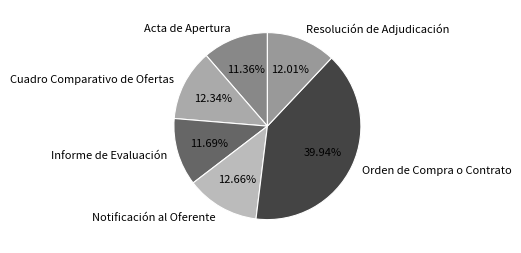

Which category has the biggest portion of the pie?

Orden de Compra o Contrato